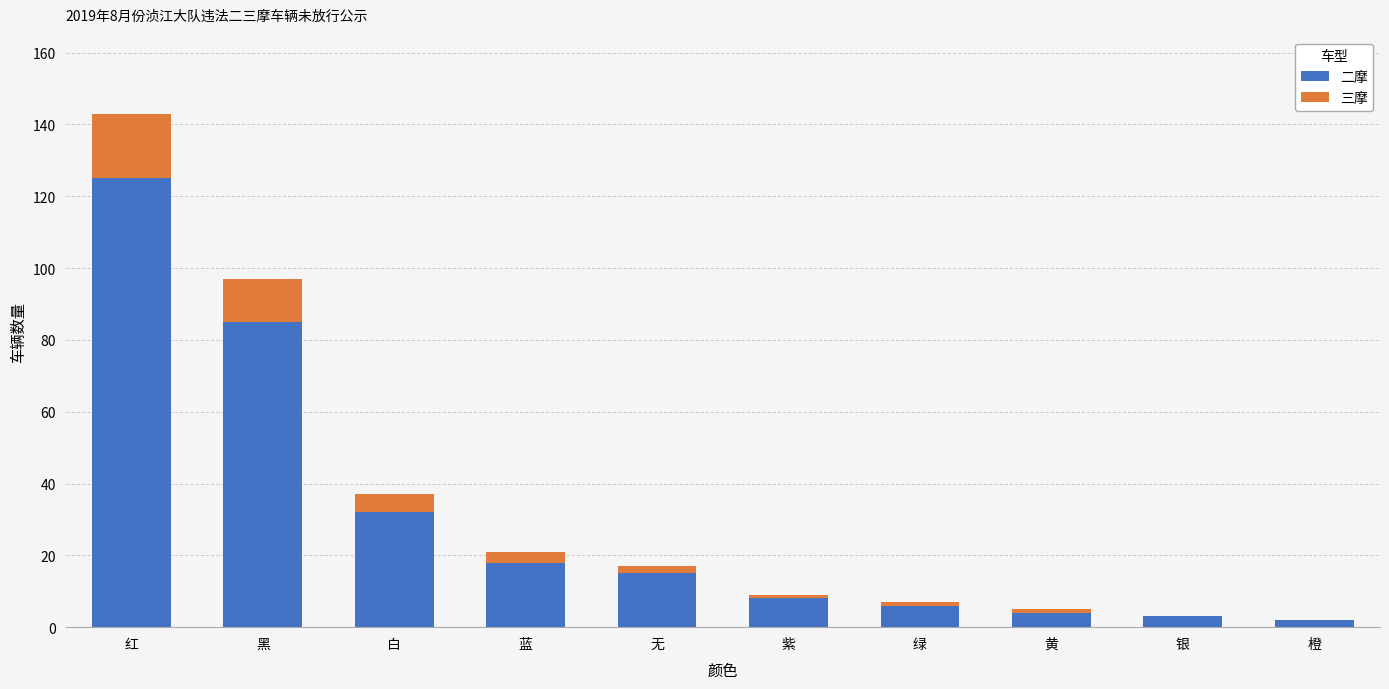

Are the bars grouped side by side (vs. stacked)?

No